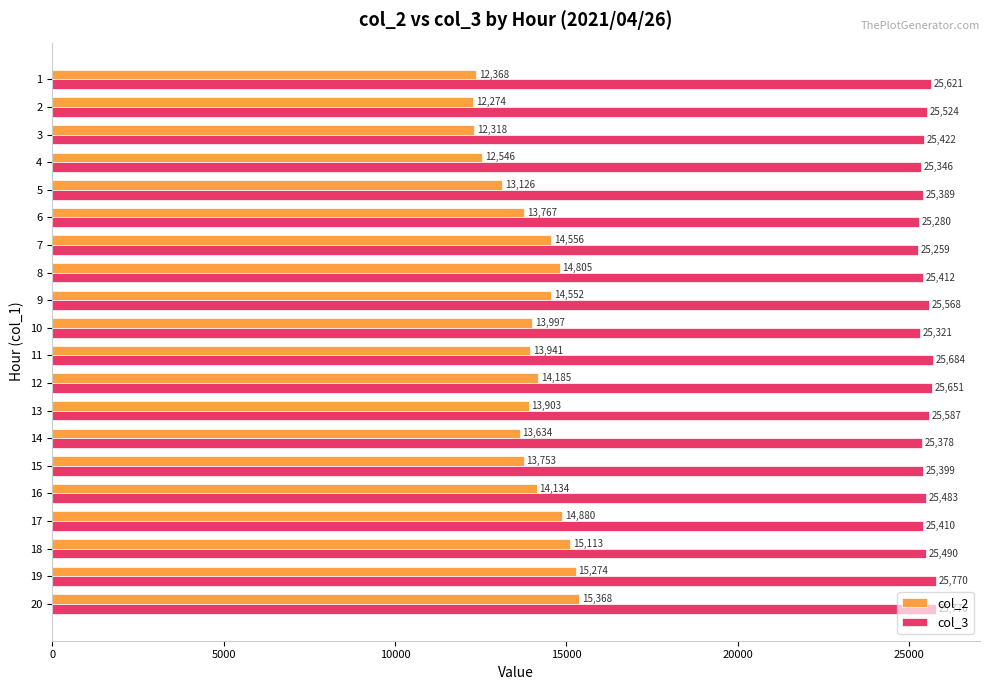

Which series has the largest range (max minus min)?

col_2